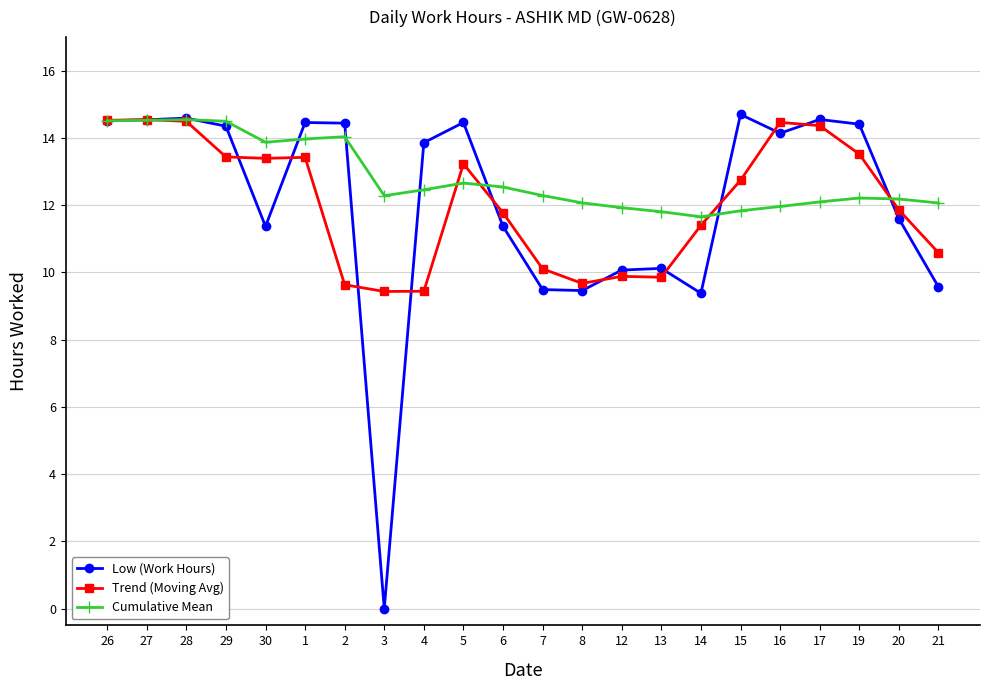

What is the total value across all series at 16?

40.6